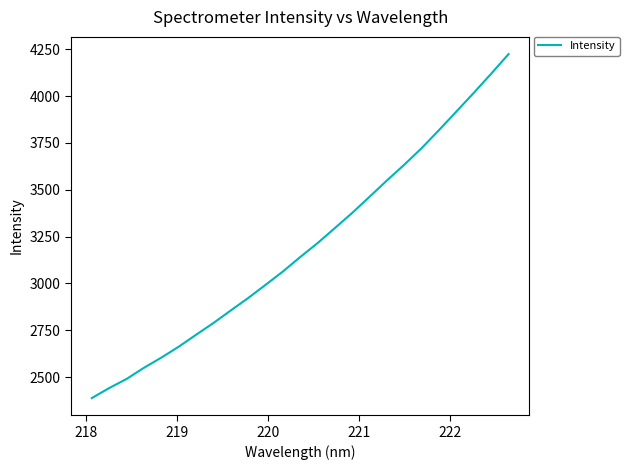

What is the minimum value shown in the chart?

2388.1